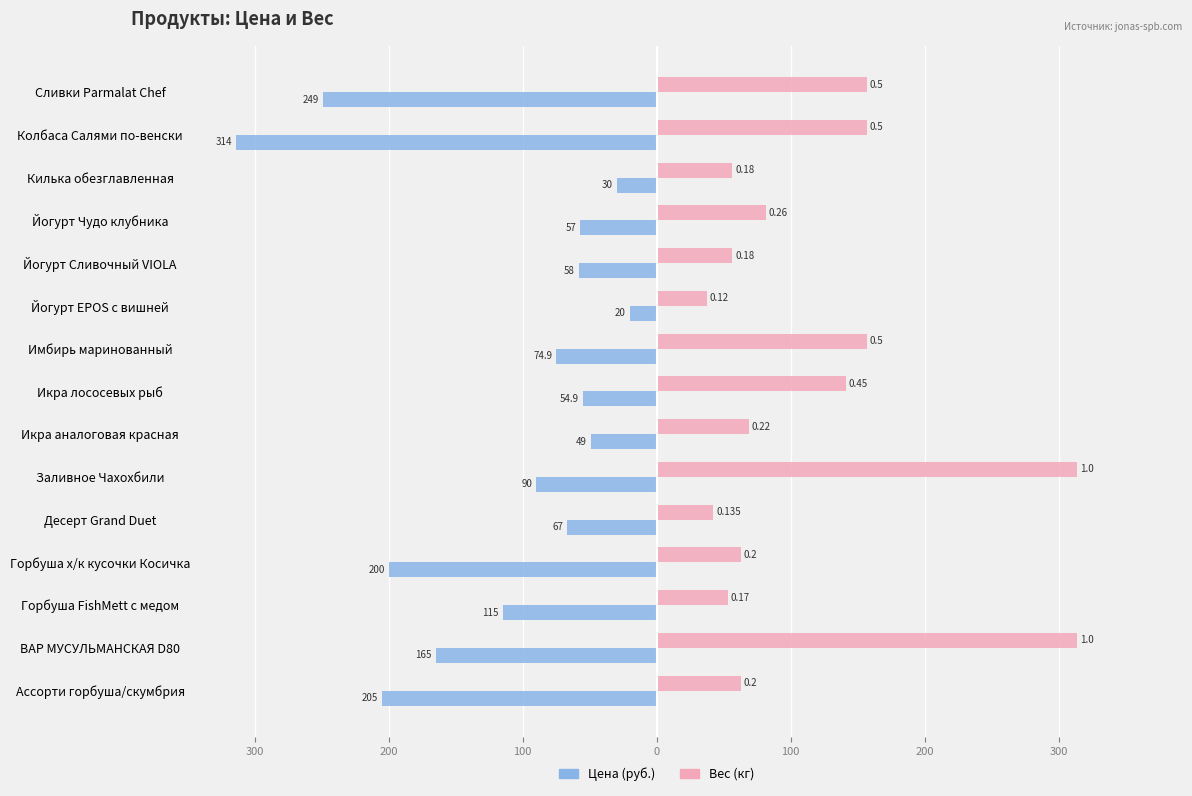

The value of Вес (нормир.) at Йогурт EPOS с вишней is 63.4. True or false?

False